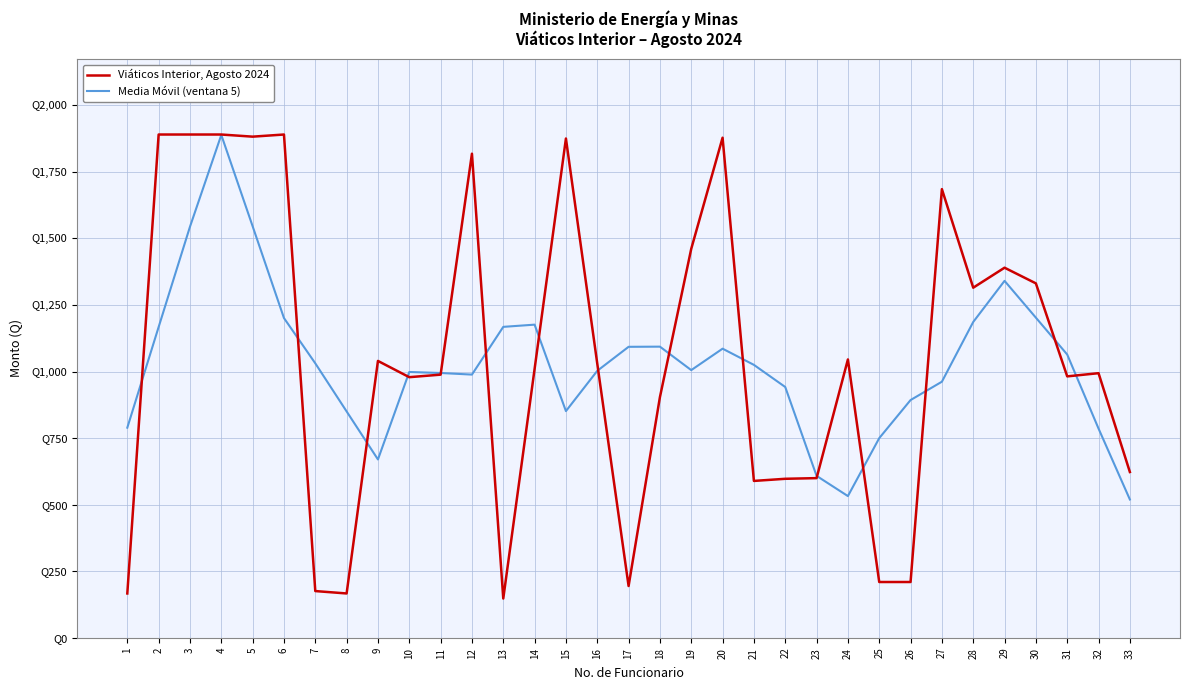

What is the difference between the second highest and minimum values in the Media Móvil (ventana 5) series?

1025.8